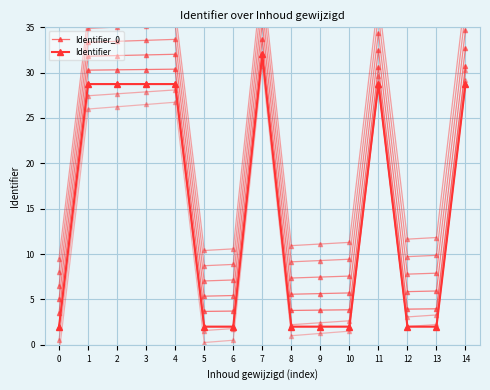

True or false: Identifier_0 has a value of 2.0 at 10.

True